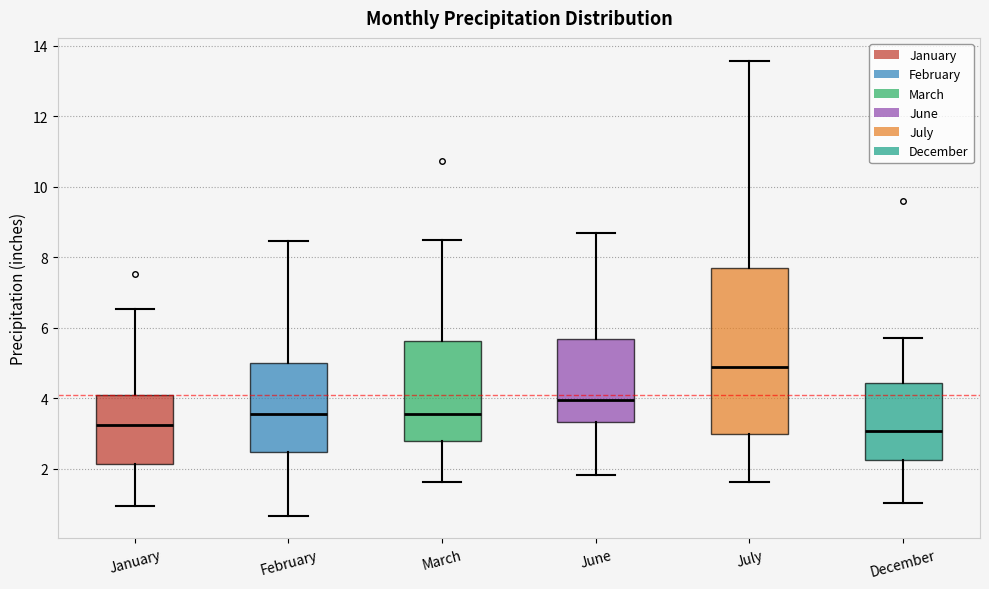

Reading left to right, transcribe this box plot: for each box, give where its median line is, the range the box spans, and where its two whiskers end, as read against the y-axis. The values are not printed on the chart, so give them approximately, as read against the axis.

January: median 3.2, box 2.2 to 4.0, whiskers 1.0 to 6.6
February: median 3.6, box 2.4 to 5.0, whiskers 0.6 to 8.4
March: median 3.6, box 2.8 to 5.6, whiskers 1.6 to 8.6
June: median 4.0, box 3.4 to 5.6, whiskers 1.8 to 8.6
July: median 4.8, box 3.0 to 7.6, whiskers 1.6 to 13.6
December: median 3.0, box 2.2 to 4.4, whiskers 1.0 to 5.8